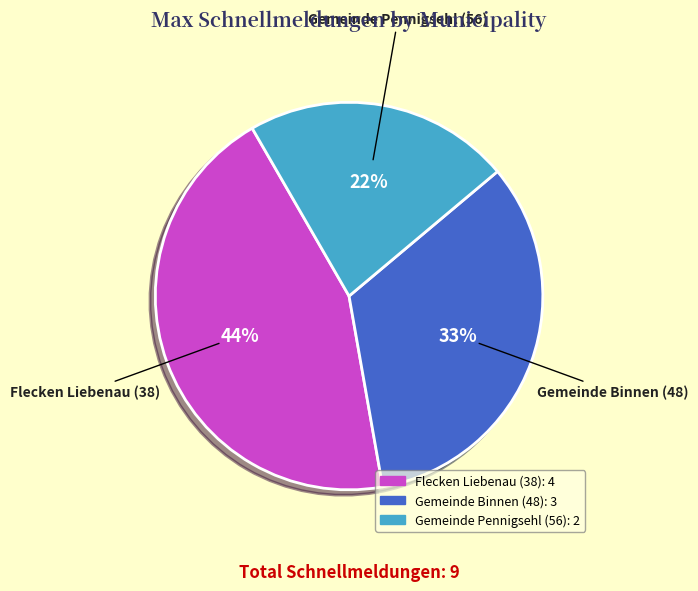

To the nearest percent, what percentage of the pie is Gemeinde Binnen (48)?

33%